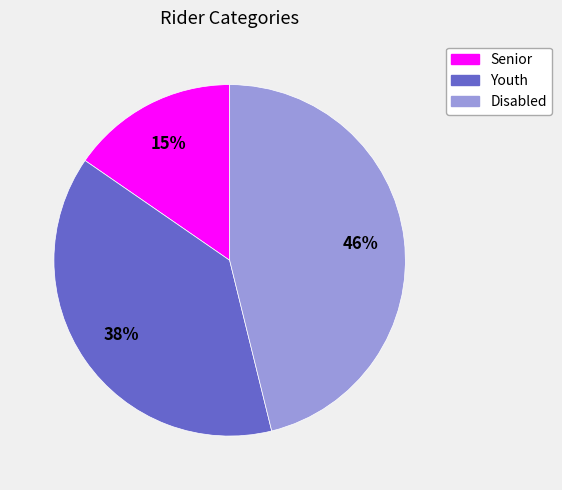

To the nearest percent, what is the difference between the largest and smallest slice percentages?

31%